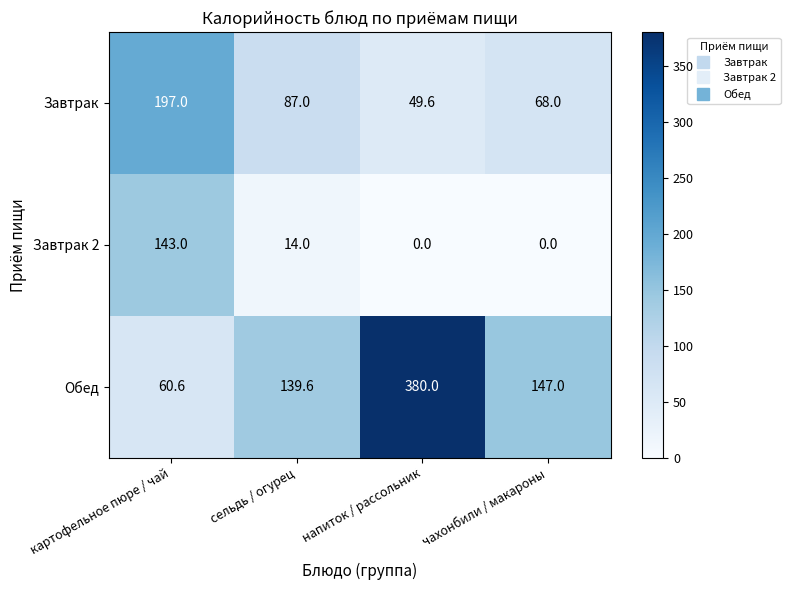

True or false: Обед has a value of 48.9 at чахонбили / макароны.

False